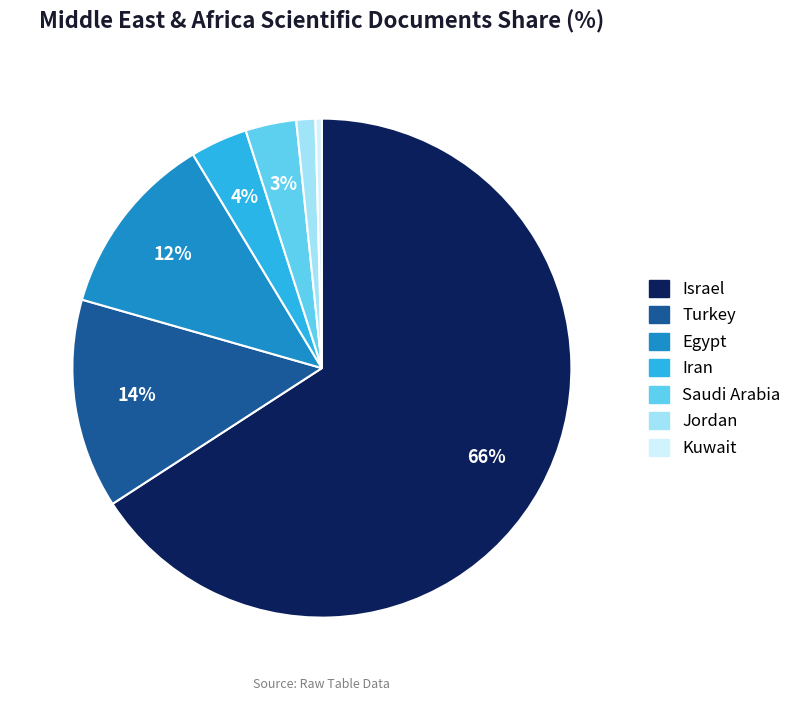

To the nearest percent, what percentage of the pie is Saudi Arabia?

3%